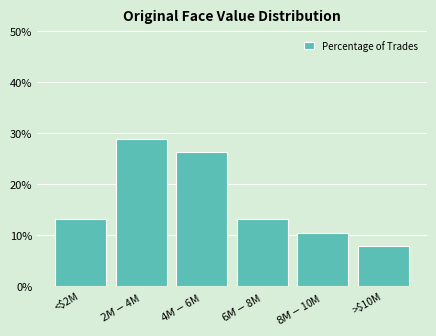

Reading left to right, extract all data points from this chart.

13.2	28.9	26.3	13.2	10.5	7.9